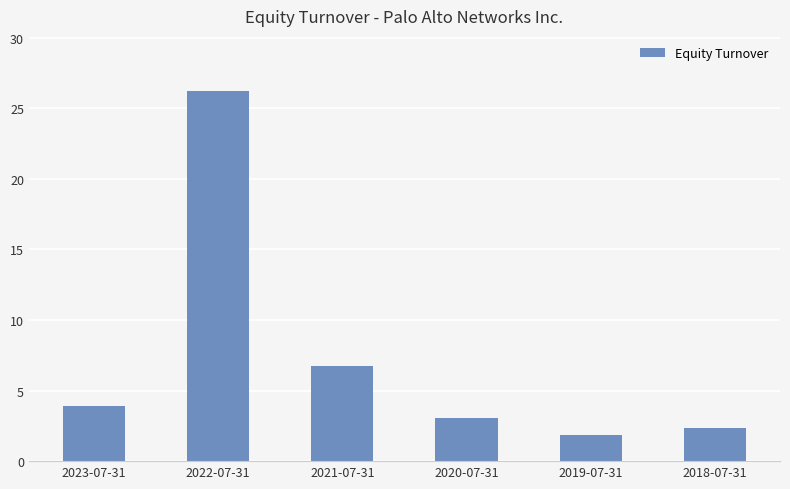

Are the bars horizontal?

No